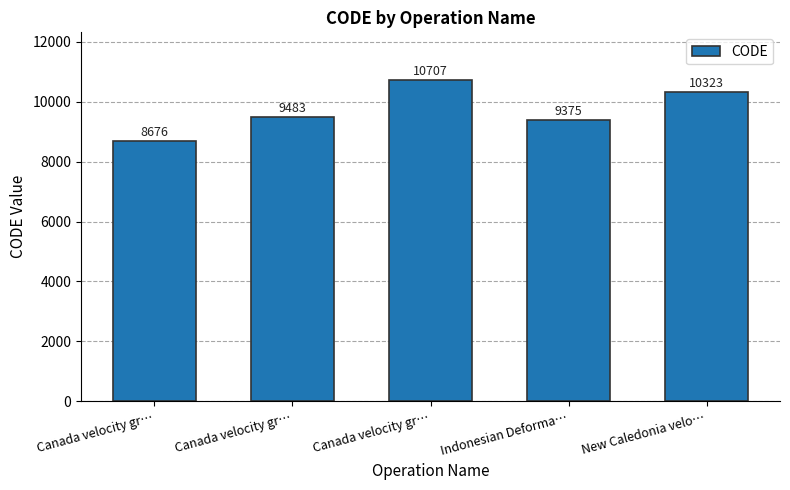

Are the bars horizontal?

No